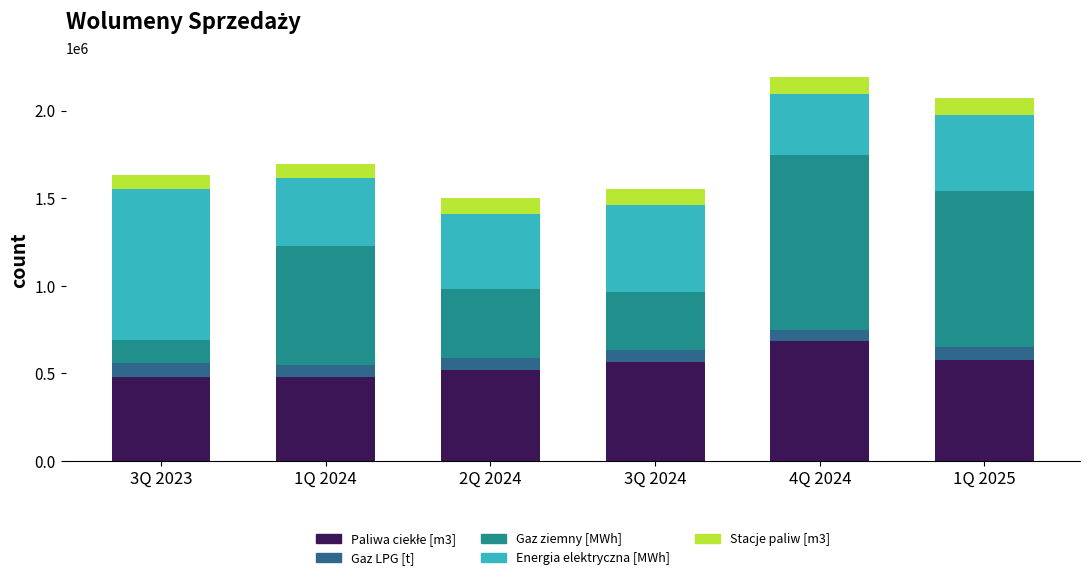

What is the total value across all series at 1Q 2025?

2070121.0